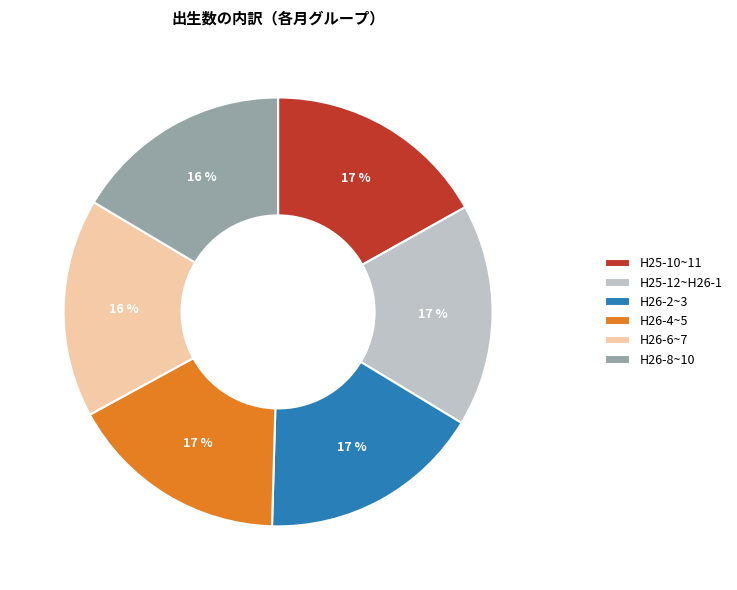

Is the sum of H26-4~5 and H26-2~3 greater than half?

No